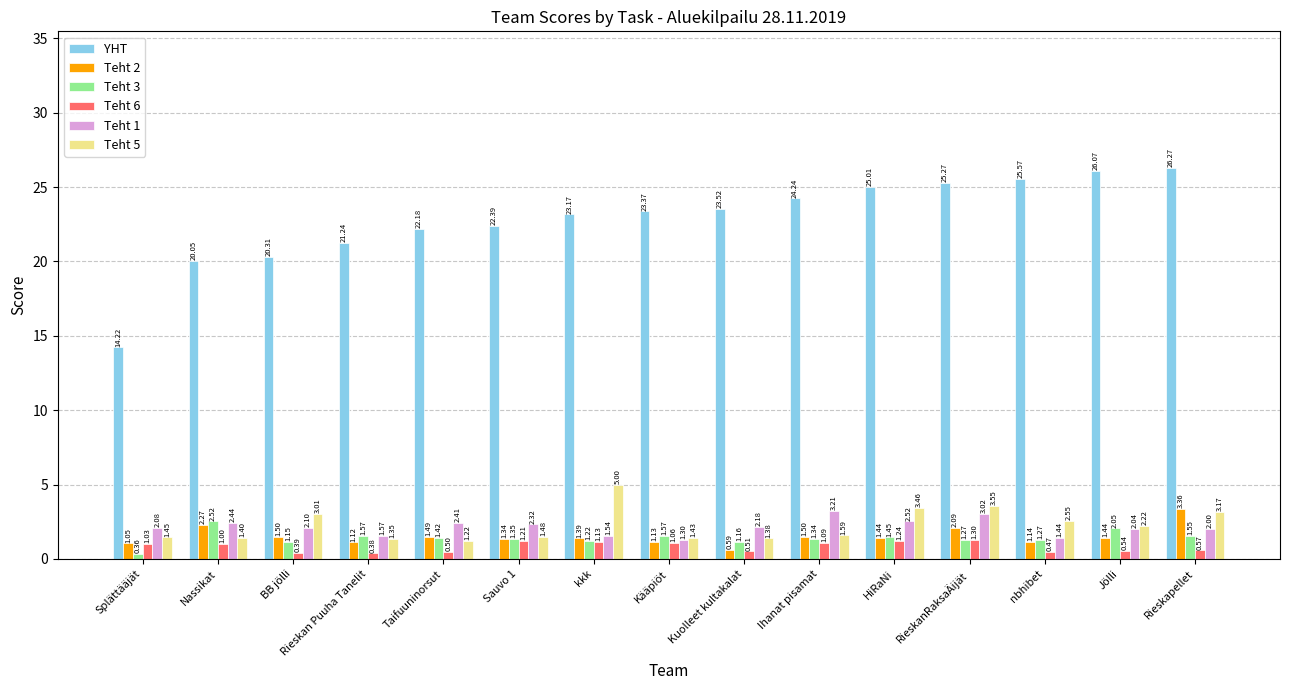

Which label corresponds to the largest value in the chart?

Rieskapellet